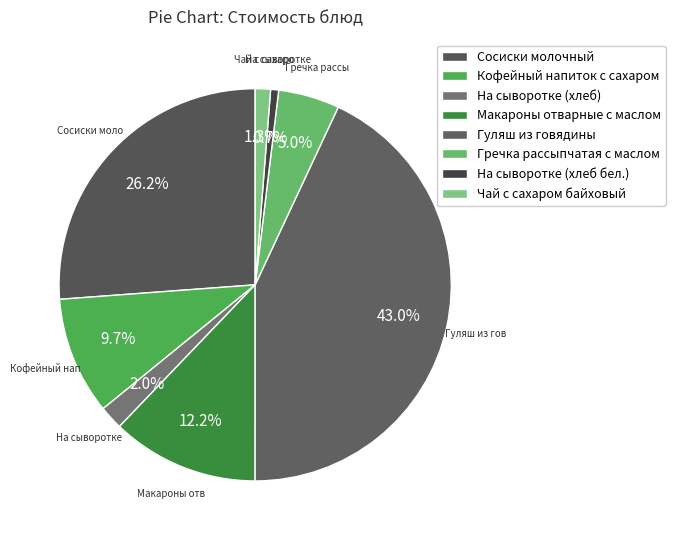

Which category has the biggest portion of the pie?

Гуляш из говядины